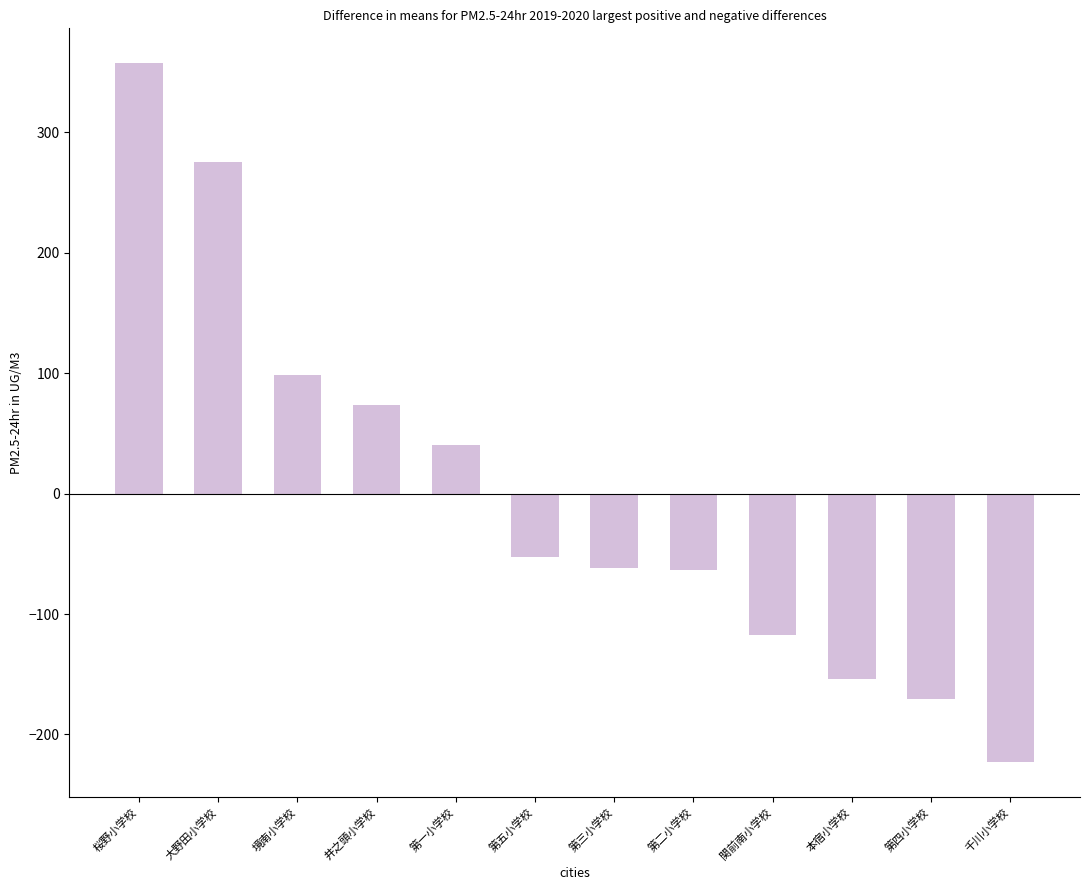

What is the difference between the values at 本宿小学校 and 千川小学校?

69.0